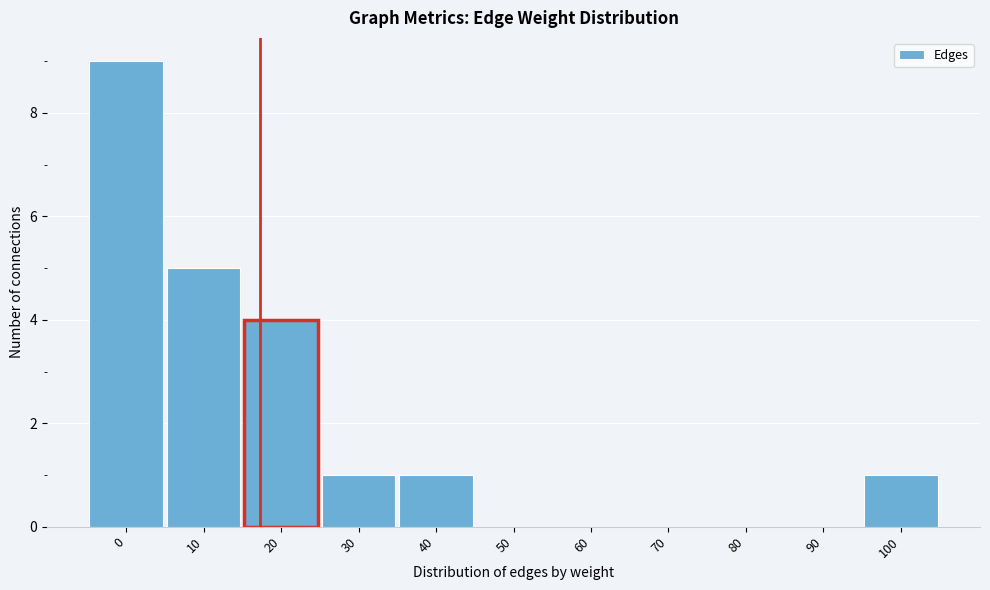

Reading left to right, transcribe all the data shown in this chart.

0=9	10=5	20=4	30=1	40=1	50=0	60=0	70=0	80=0	90=0	100=1